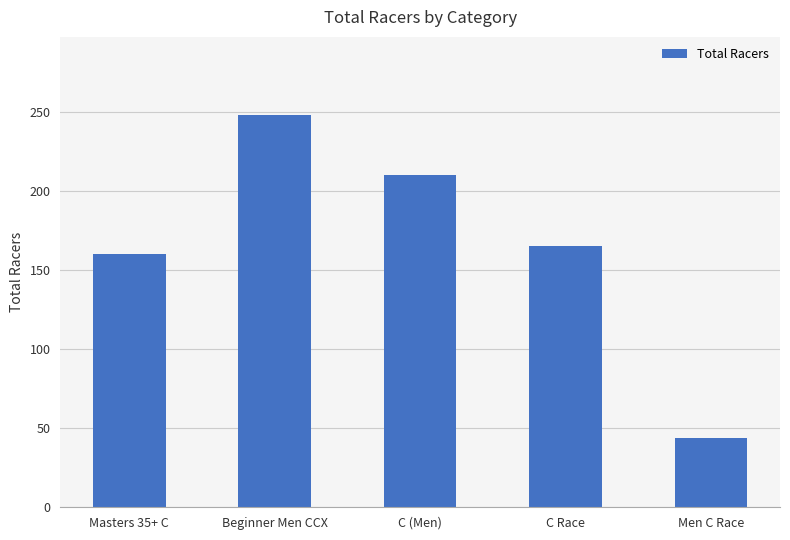

What value does the data have at Beginner Men CCX?

248